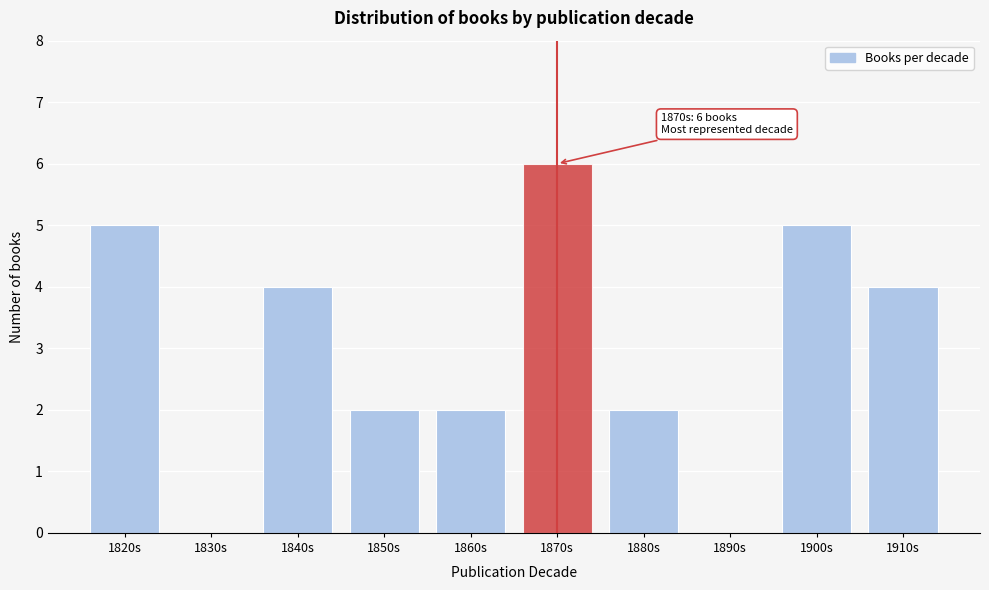

Reading right to left, extract all data points from this chart.

1910s=4	1900s=5	1890s=0	1880s=2	1870s=6	1860s=2	1850s=2	1840s=4	1830s=0	1820s=5